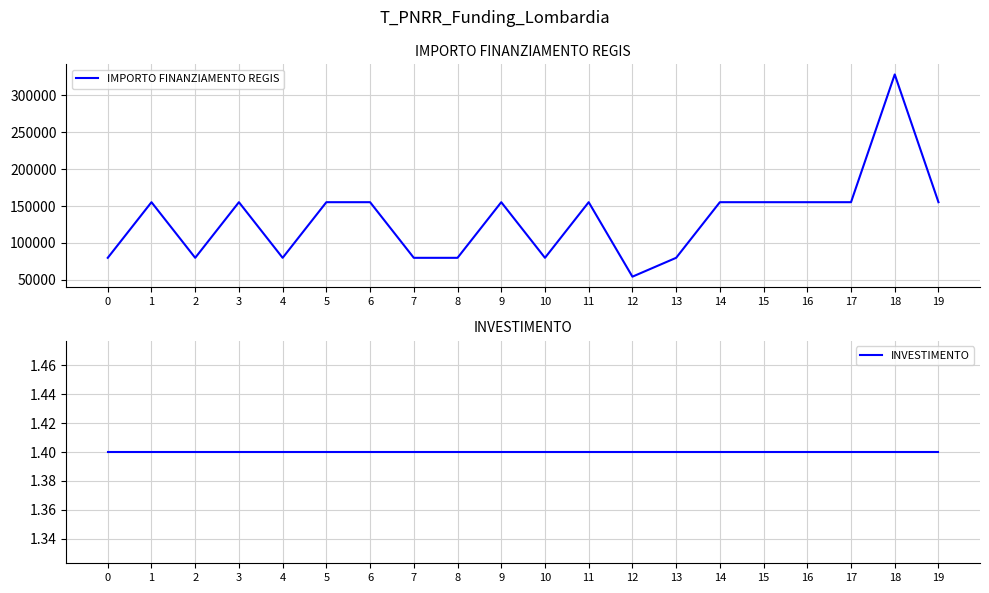

At which category does IMPORTO FINANZIAMENTO REGIS reach its first local valley?

2